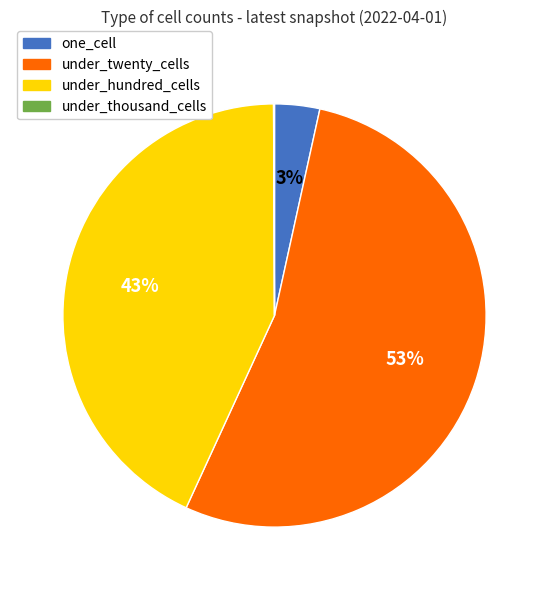

To the nearest percent, what is the average slice percentage?

25%